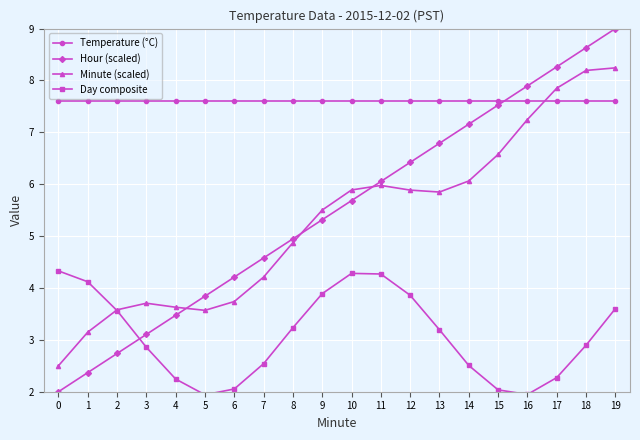

At which category does Day composite reach its first local valley?

5